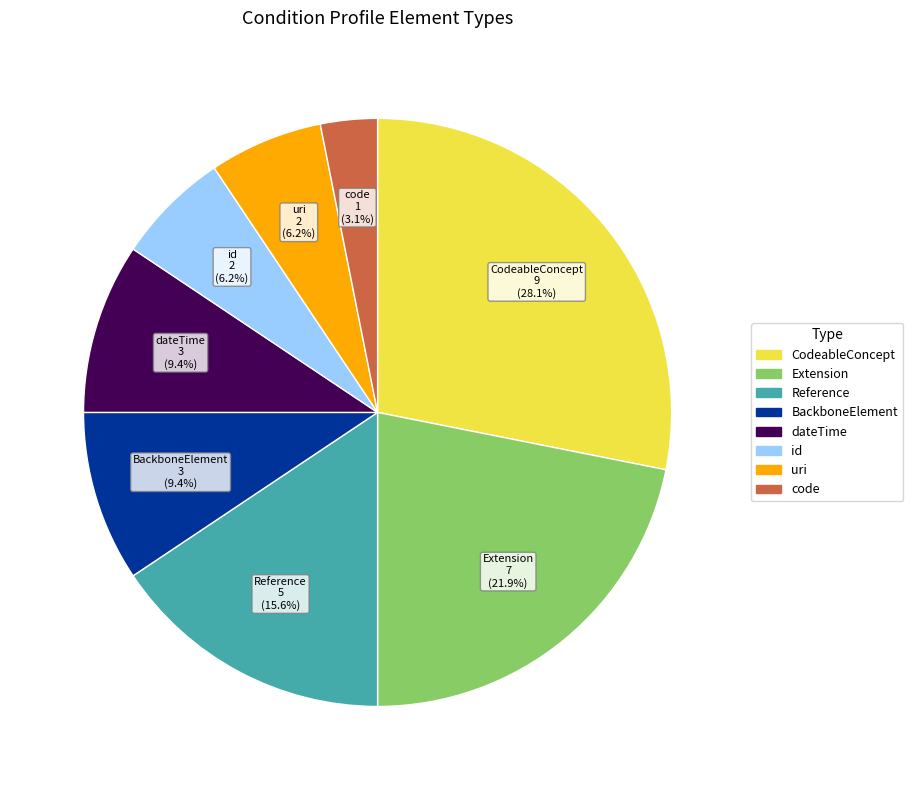

Does any single category account for the majority?

No